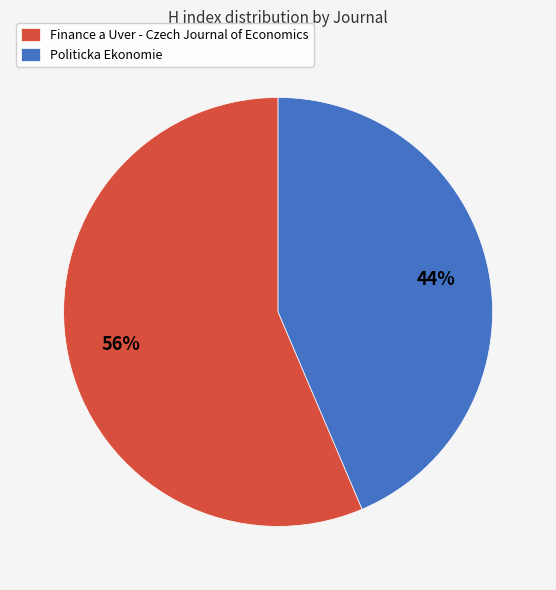

True or false: Politicka Ekonomie accounts for 44% of the total.

True